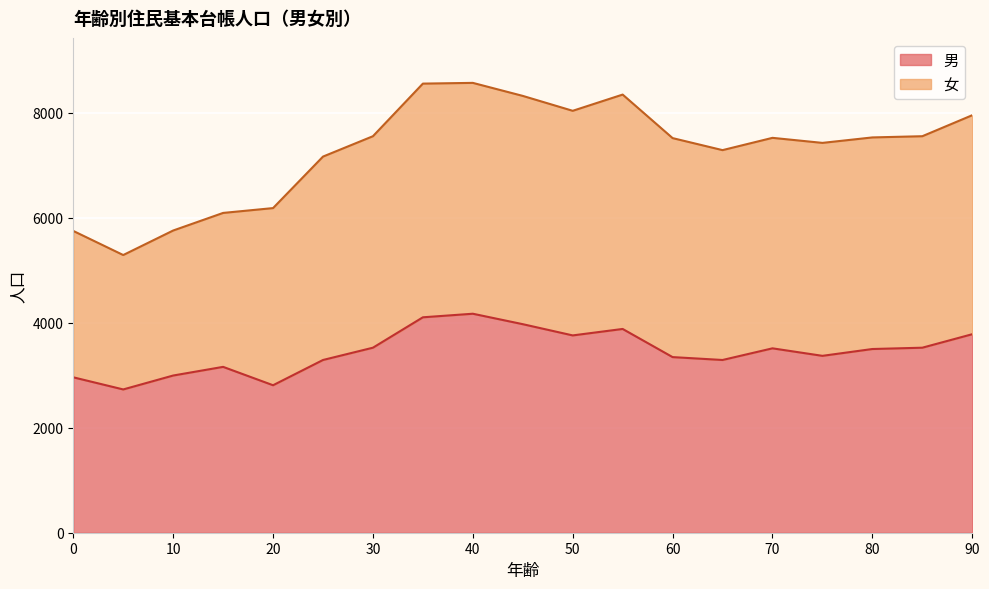

Is it true that 男 equals 4396 at 0?

False